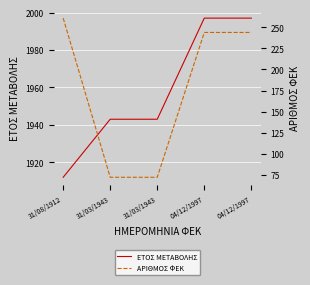

True or false: ΕΤΟΣ ΜΕΤΑΒΟΛΗΣ and ΑΡΙΘΜΟΣ ΦΕΚ intersect in this chart.

False